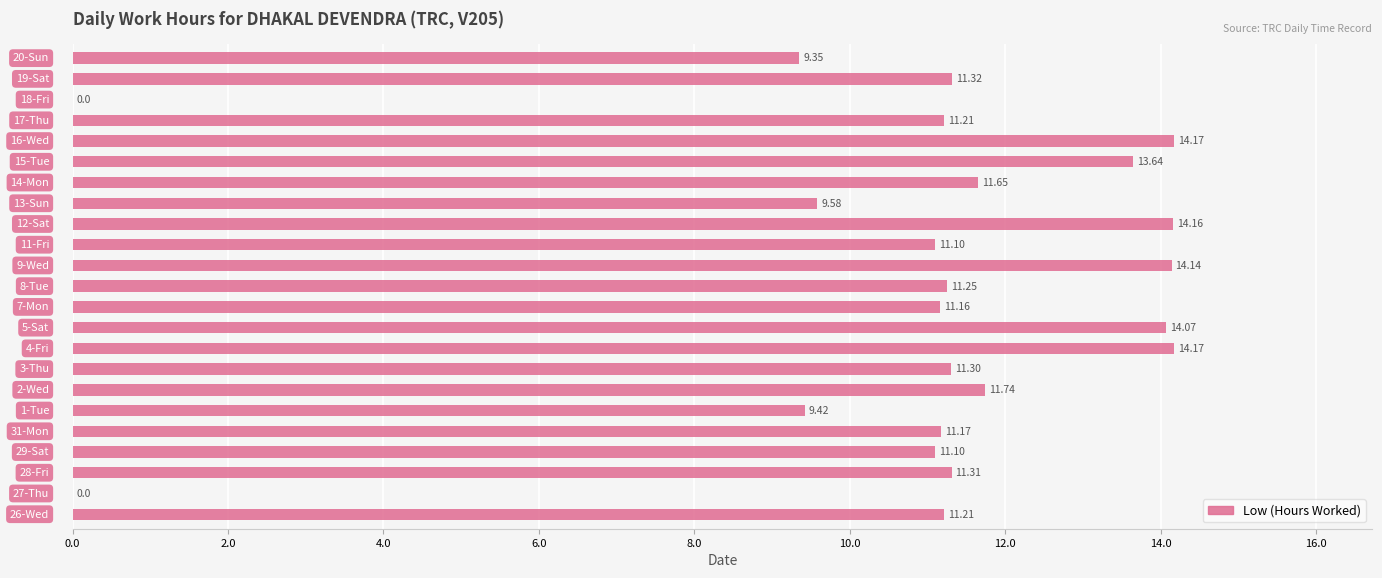

What is the sum of all values?

248.2